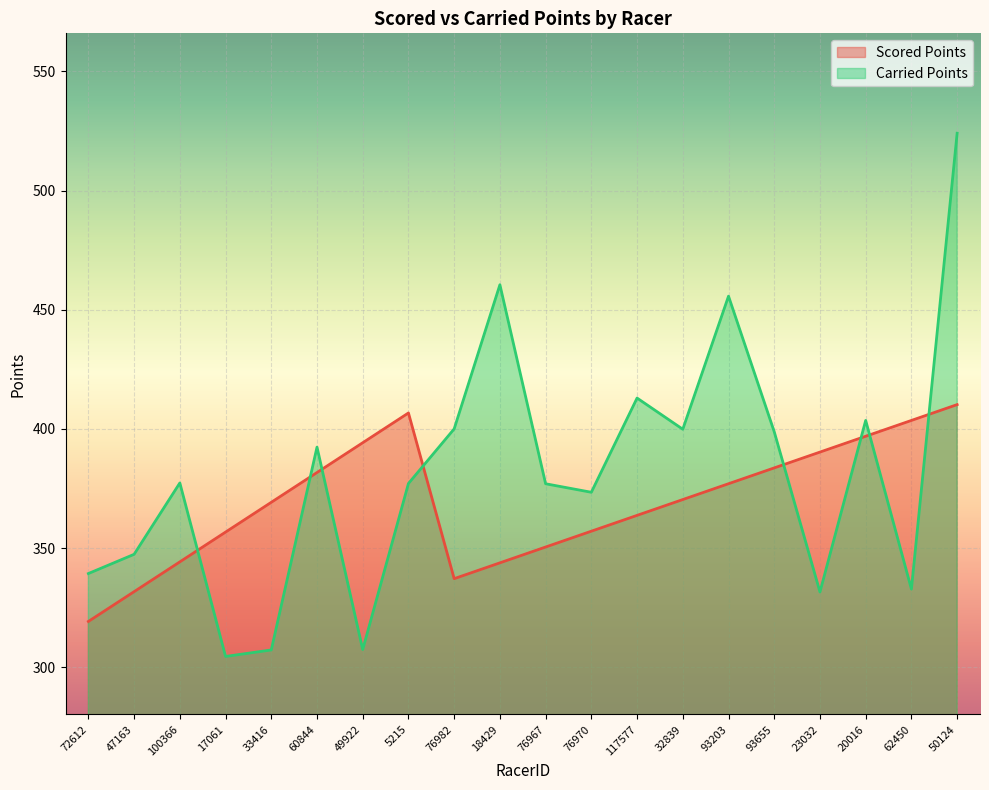

At which category is the sum across all series the highest?

50124